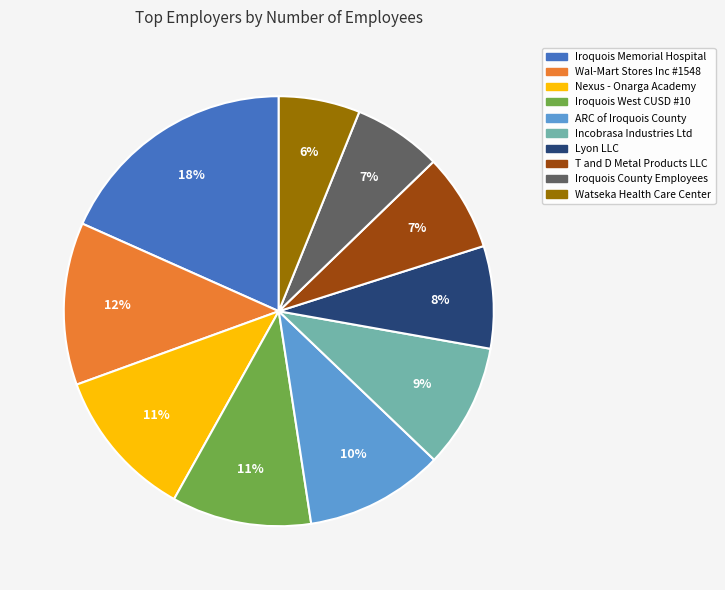

Is there a majority slice in this chart?

No